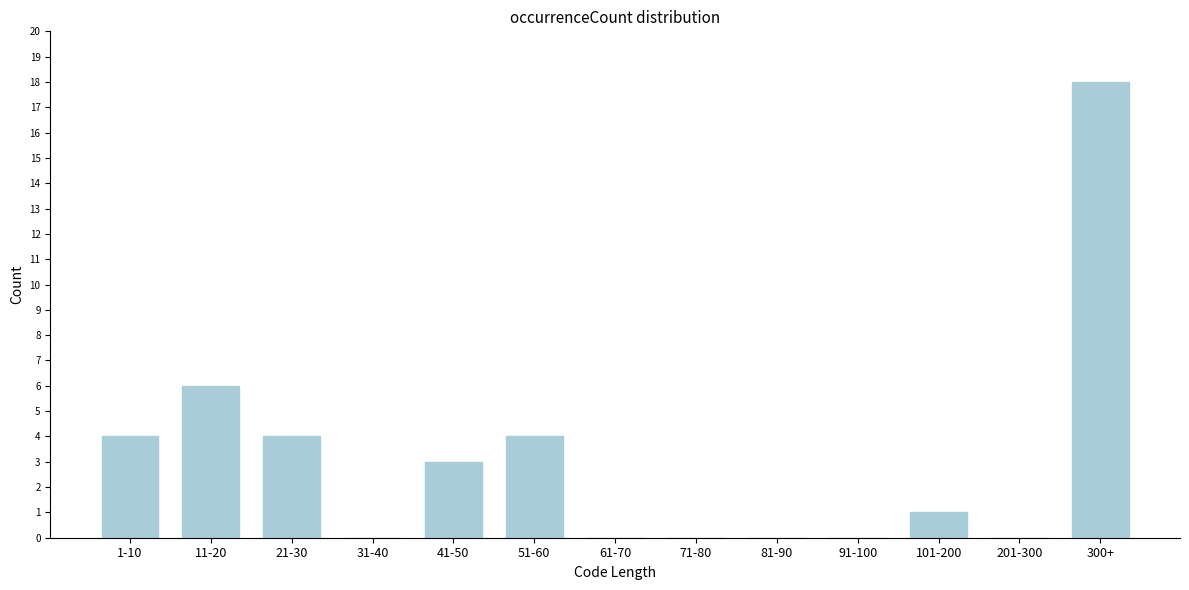

Reading right to left, transcribe all the data shown in this chart.

300+=18	201-300=0	101-200=1	91-100=0	81-90=0	71-80=0	61-70=0	51-60=4	41-50=3	31-40=0	21-30=4	11-20=6	1-10=4